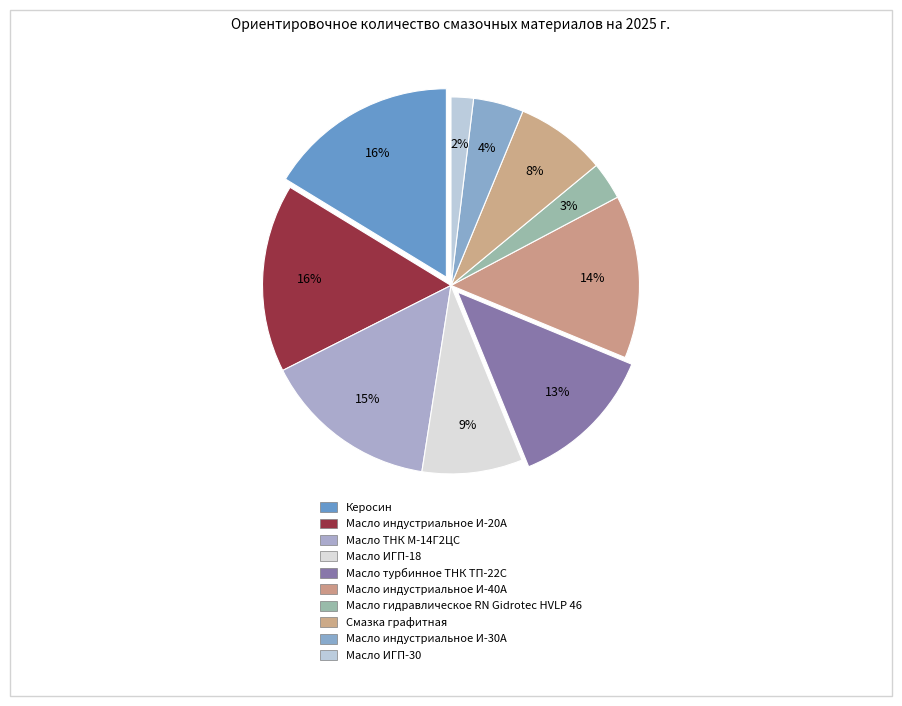

How much of the chart is everything except Масло ИГП-18?

91.4%